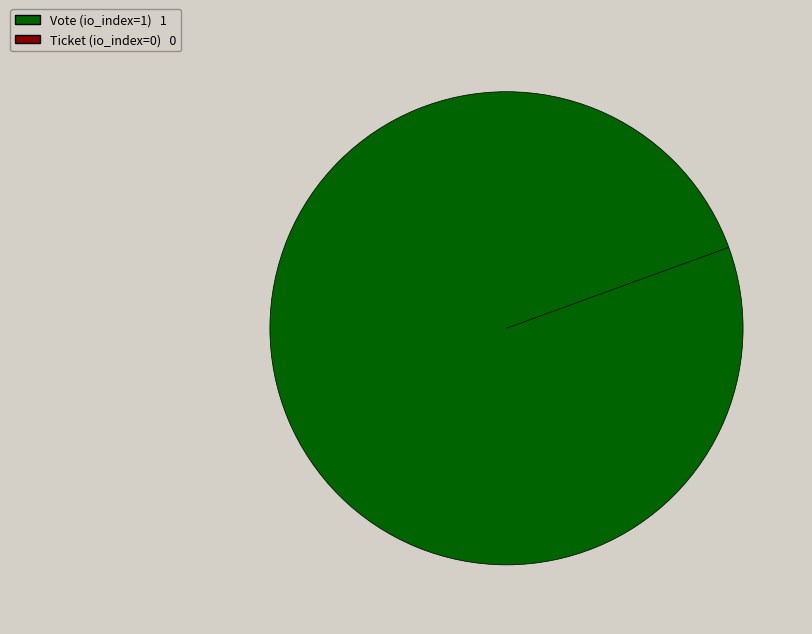

Count the number of slices in the pie.

2